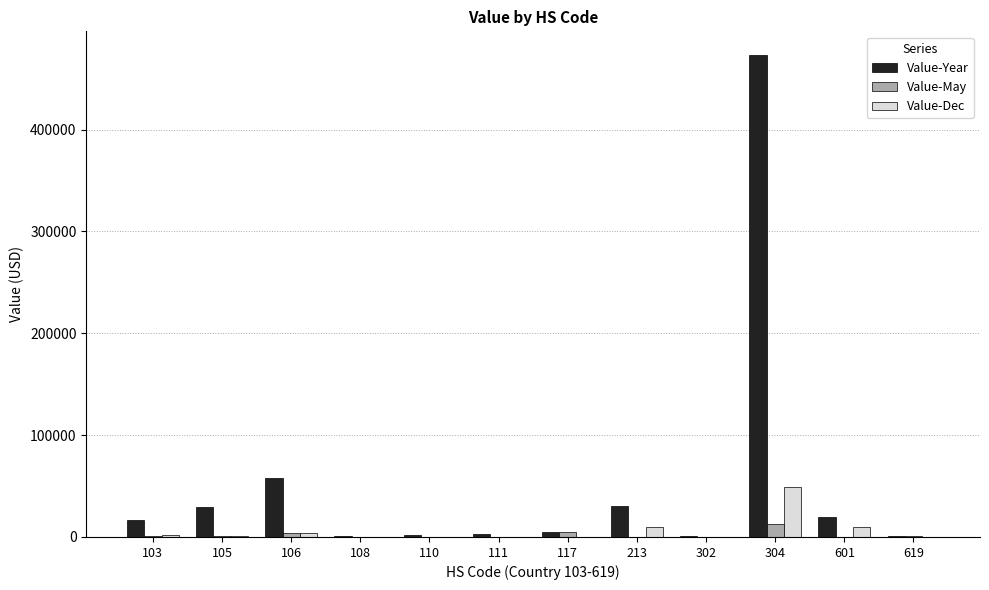

The value of Value-Year at 106 is 57927. True or false?

True